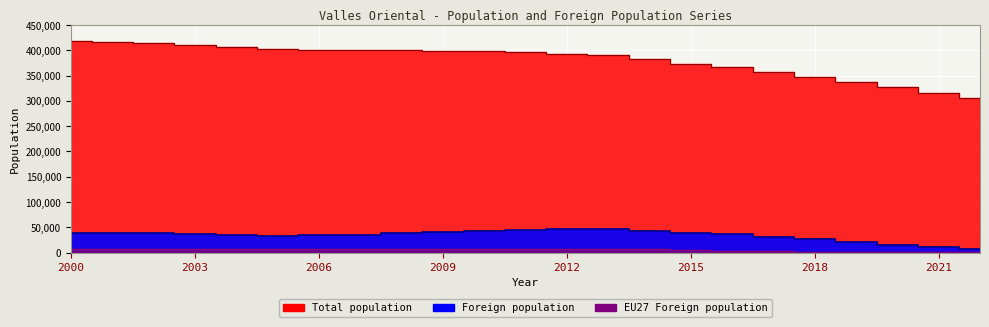

What is the greatest value displayed?

417543